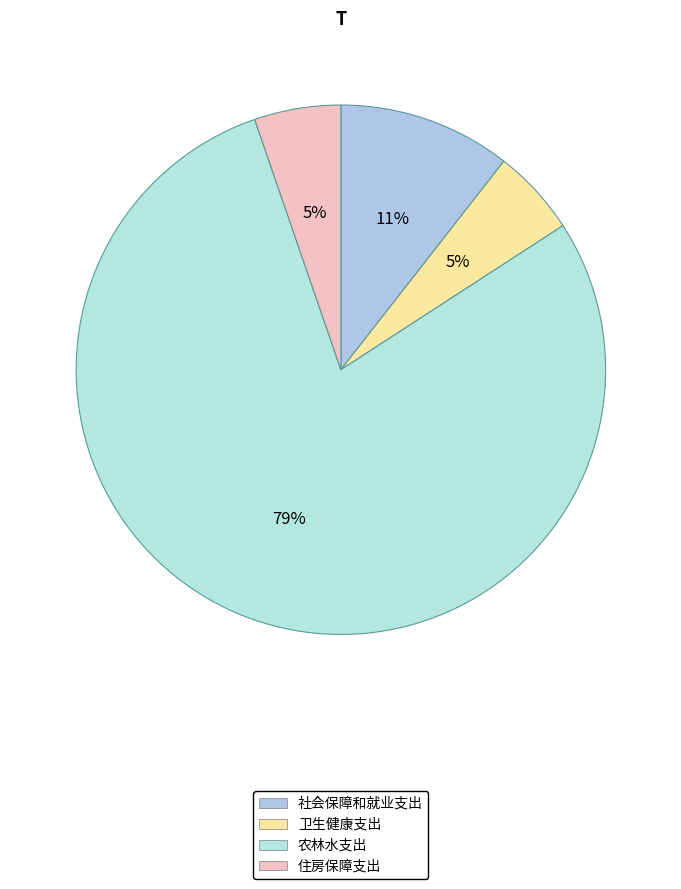

What is the total percentage of 卫生健康支出 and 住房保障支出?

10.6%